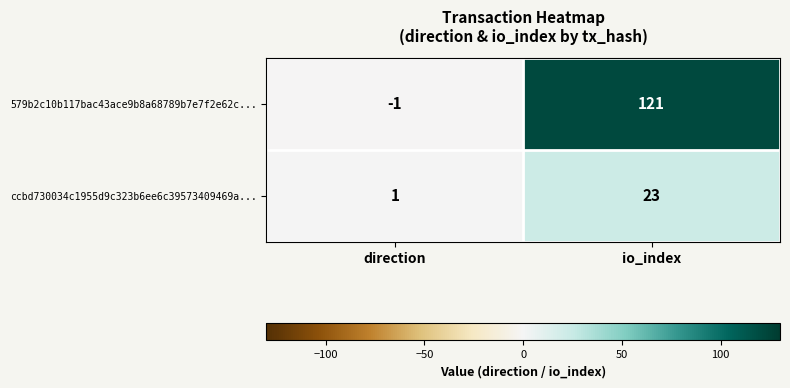

Rank the series by their maximum value, from lowest to highest.

ccbd730034c1955d9c323b6ee6c39573409469a..., 579b2c10b117bac43ace9b8a68789b7e7f2e62c...